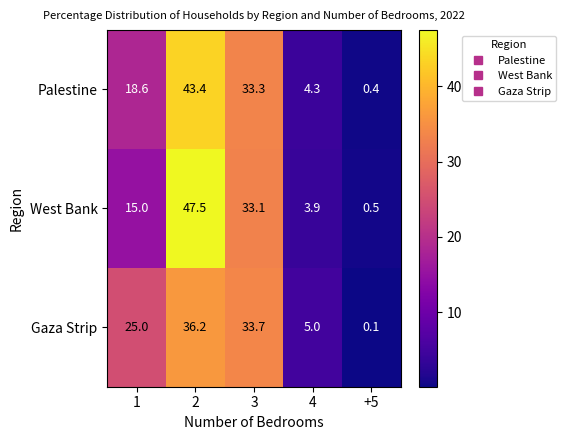

Reading left to right, list all the values displayed in this chart.

Palestine: 18.6	43.4	33.3	4.3	0.4
West Bank: 15.0	47.5	33.1	3.9	0.5
Gaza Strip: 25.0	36.2	33.7	5.0	0.1